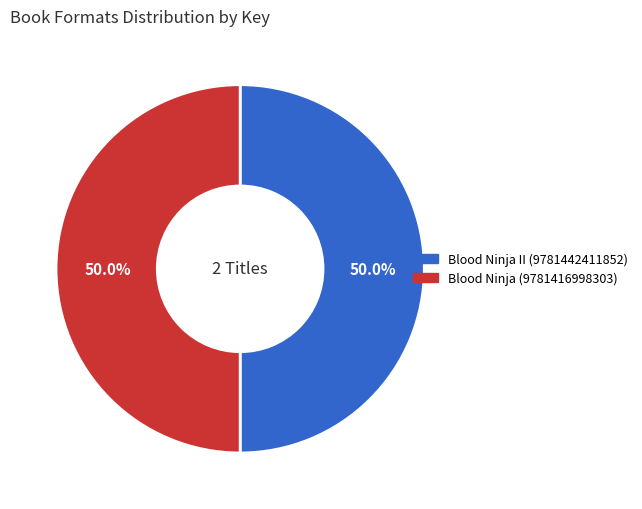

What portion of the pie excludes Blood Ninja (9781416998303)?

50.0%